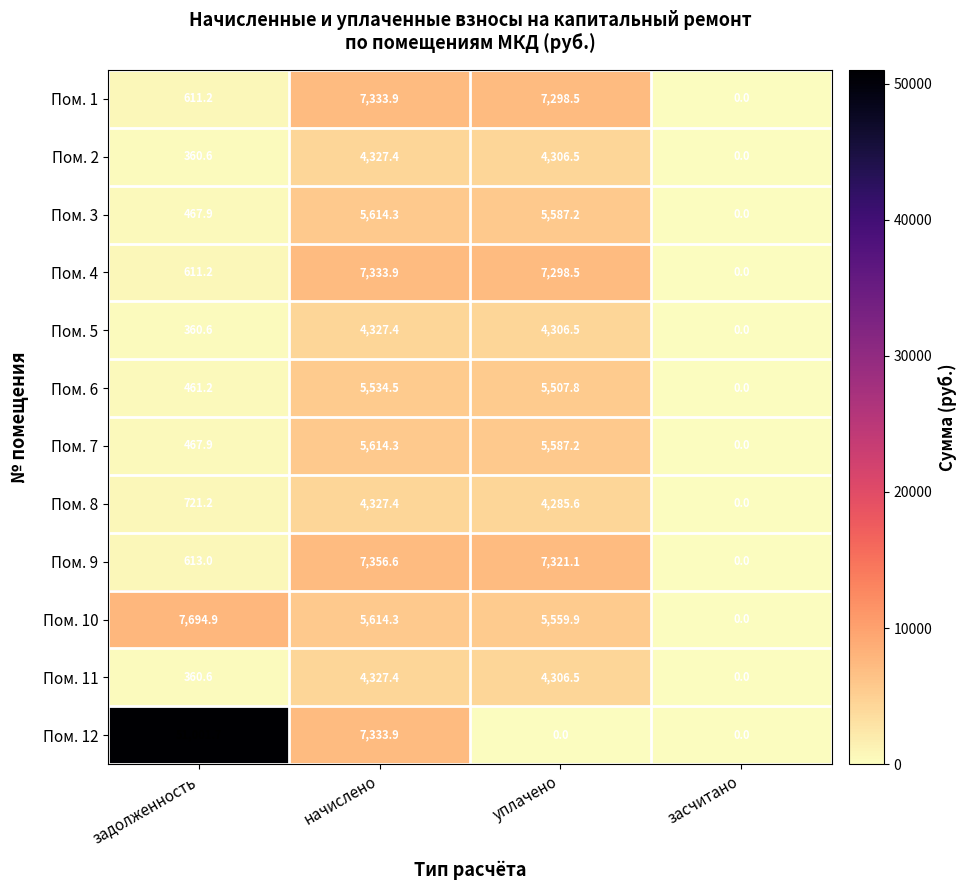

True or false: Пом. 10 has a value of 0.0 at засчитано.

True